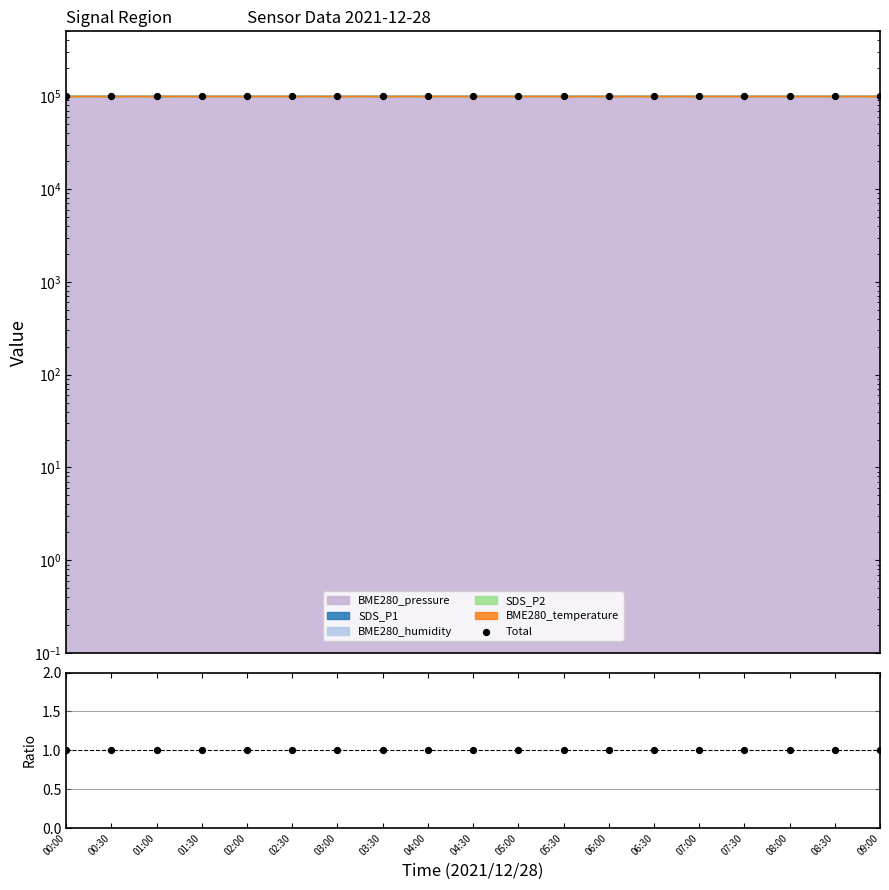

Which series contains the highest Y value?

Total